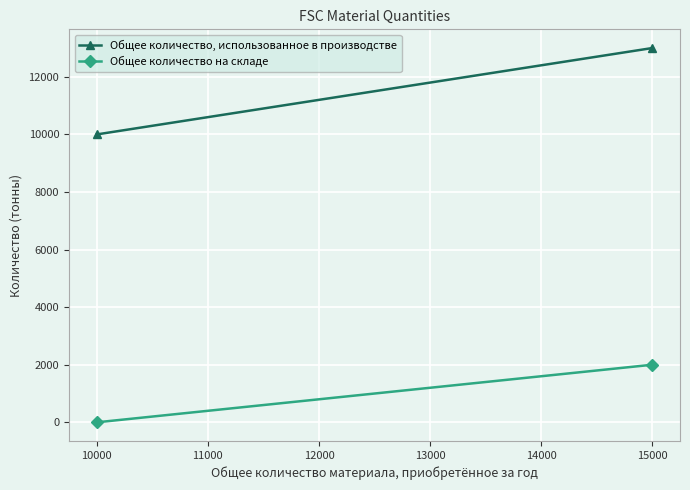

Count the number of data series in this chart.

2